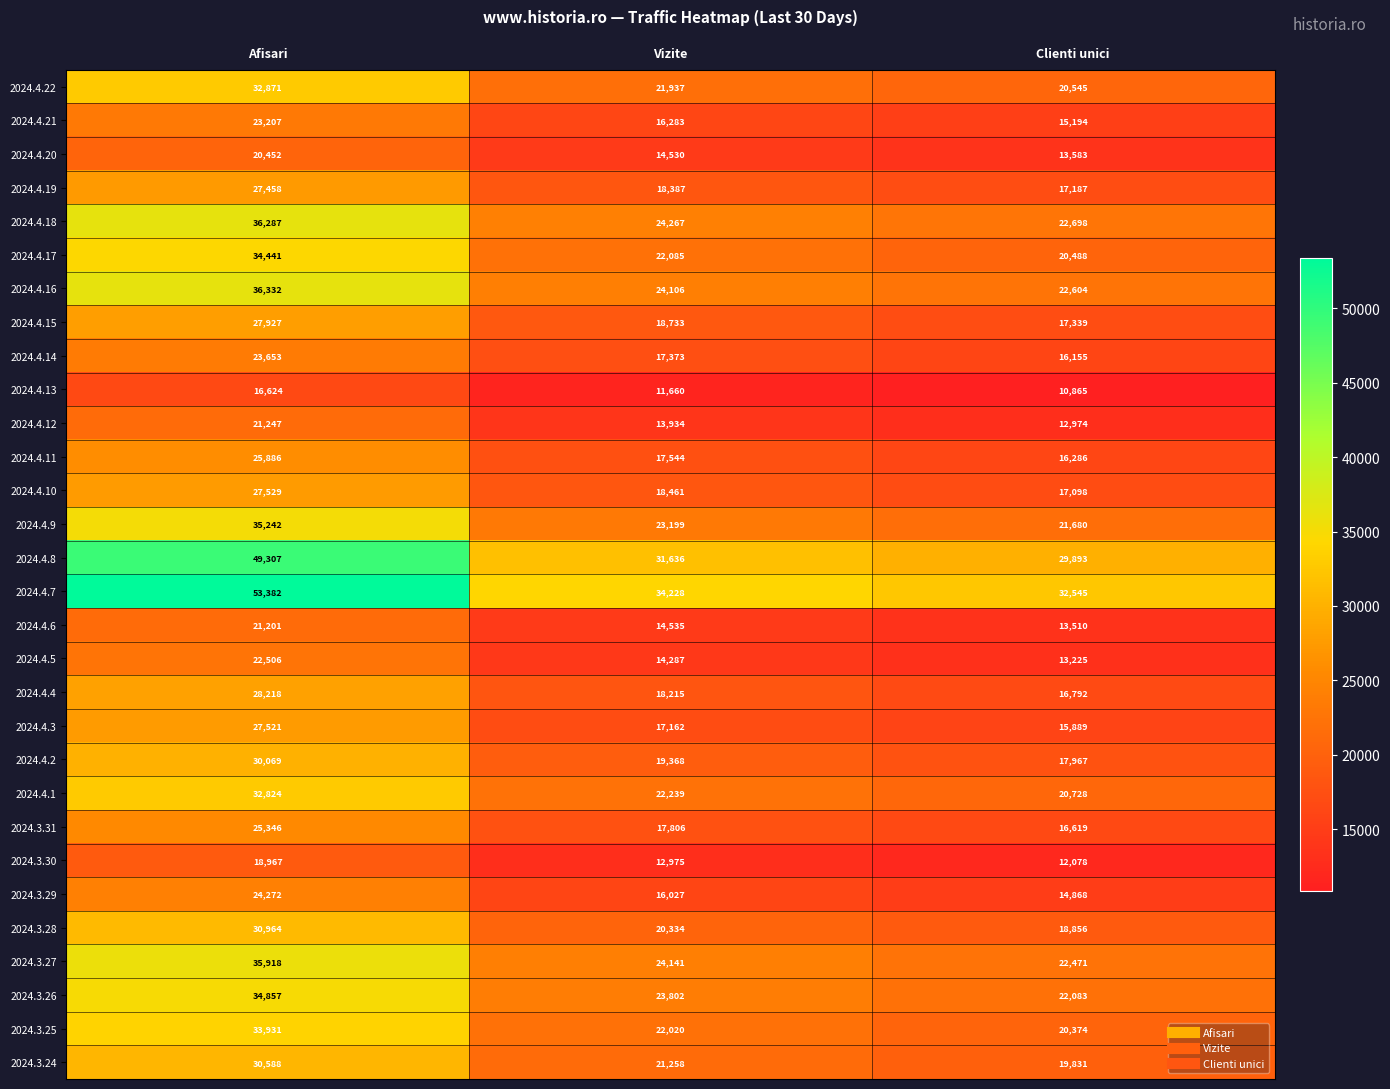

Which category has the highest value across all series?

Afisari